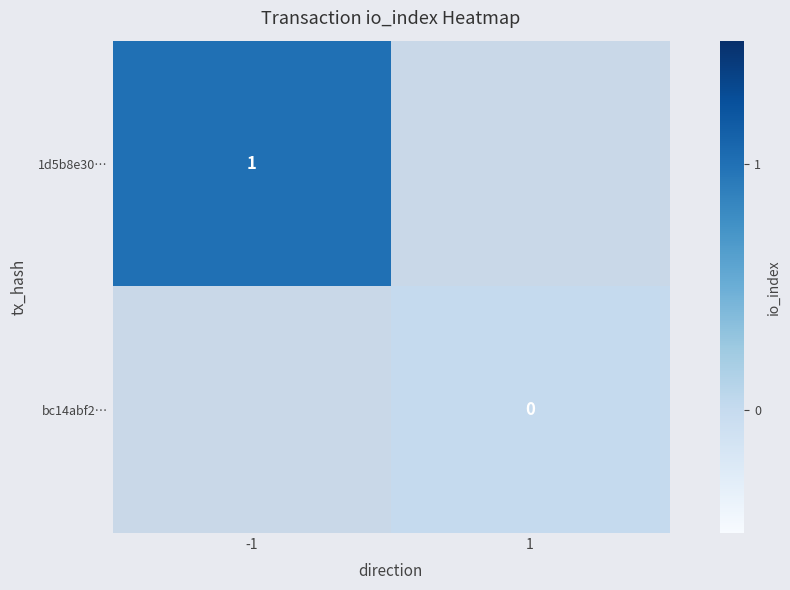

Count the number of categories in the chart.

2